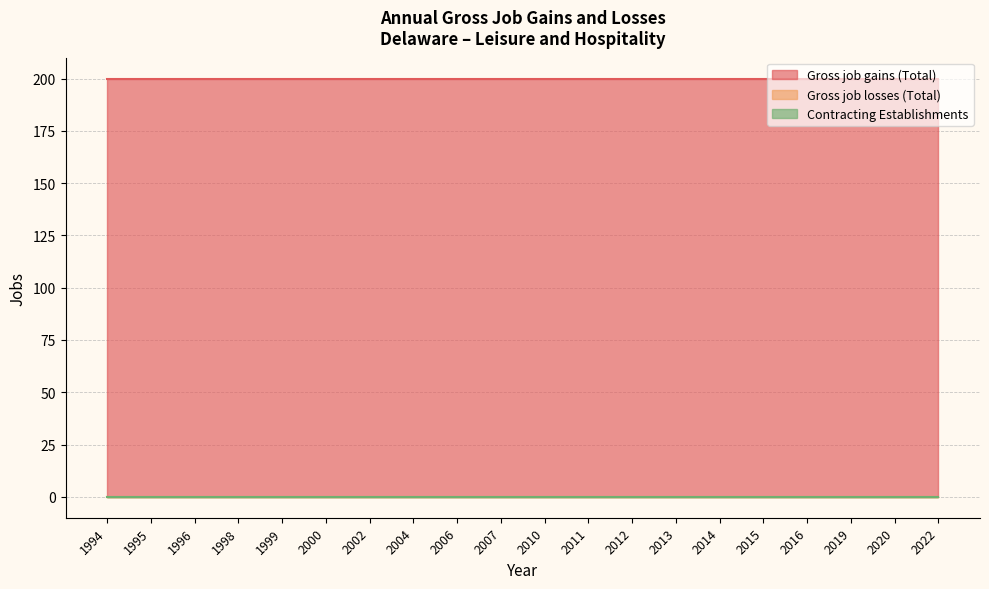

Is the value of Contracting Establishments at 1996 greater than the value of Gross job losses (Total) at 2000?

No